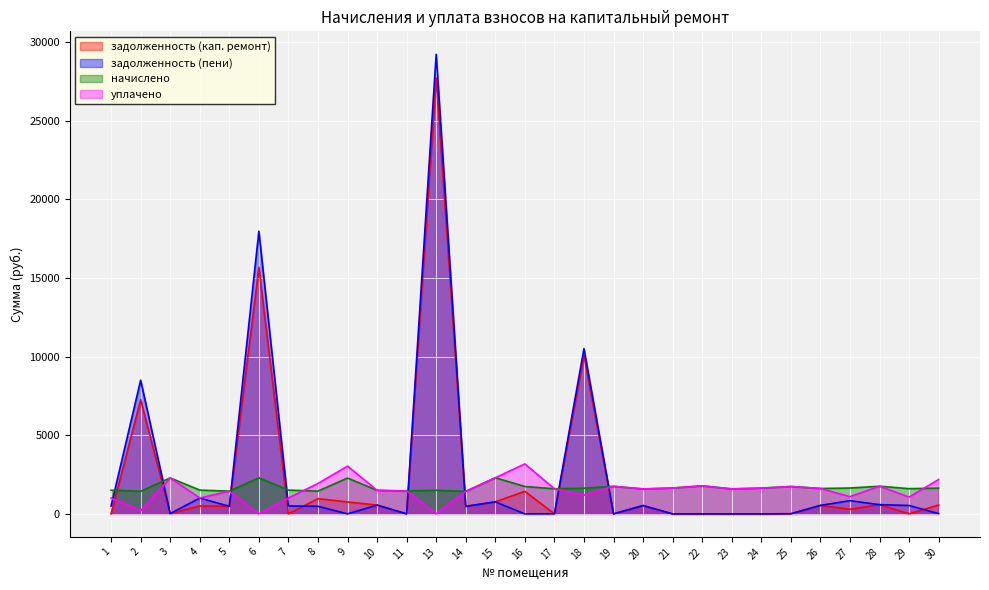

Reading right to left, what are all the values shown in this chart?

задолженность (кап. ремонт): 562.6	0.0	586.2	292.5	538.4	8.4	0.0	0.0	0.0	0.0	528.5	0.0	10059.2	2.8	1436.4	765.9	476.9	27708.7	0.0	558.9	759.5	966.0	0.0	15677.9	481.8	503.9	19.5	7262.2	0.0
задолженность (пени): 16.9	534.6	586.2	840.6	538.4	8.4	0.0	0.0	0.0	0.0	528.5	0.0	10501.4	2.8	0.0	765.9	476.9	29209.2	0.0	558.9	0.0	483.0	503.9	17967.5	481.8	1007.8	19.5	8496.6	501.4
начислено: 1637.0	1603.9	1758.7	1644.4	1614.9	1740.3	1637.0	1589.1	1780.8	1644.4	1585.4	1751.3	1629.7	1596.5	1740.3	2297.0	1430.5	1500.6	1452.7	1496.9	2278.6	1449.0	1511.7	2289.6	1445.3	1511.7	2285.9	1437.9	1504.3
уплачено: 2182.7	1069.2	1758.7	1096.3	1614.9	1740.3	1637.0	1589.1	1780.8	1644.4	1585.4	1751.3	1187.6	1596.5	3176.7	2297.0	1430.5	0.0	1452.7	1496.9	3038.1	1932.0	1007.8	0.0	1445.3	1007.8	2285.9	203.5	1002.9